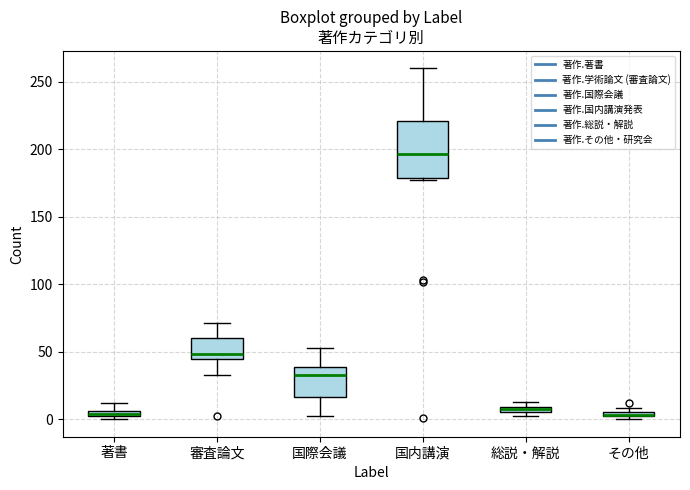

Comparing the boxes themselves (not the whiskers), which one is the tallest?

国内講演